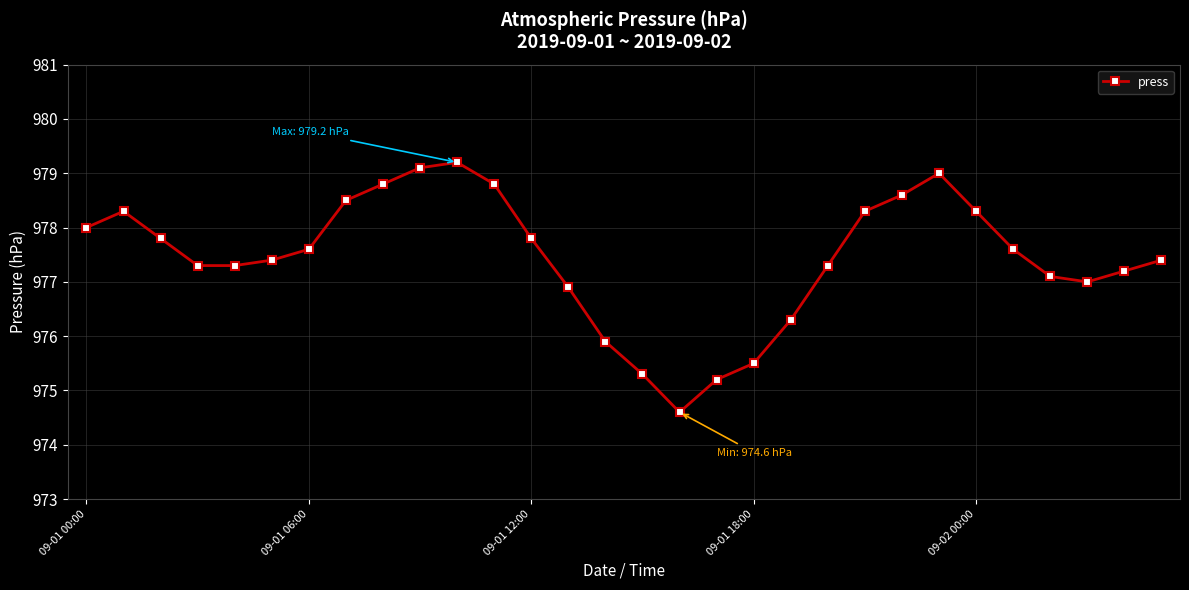

What is the average value?

977.4